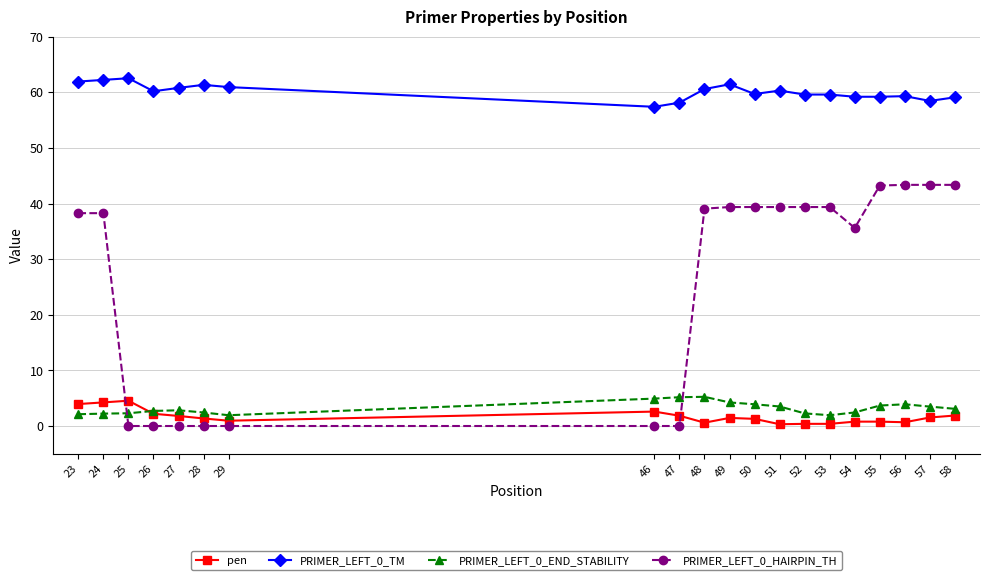

Does the chart have visible grid lines?

Yes